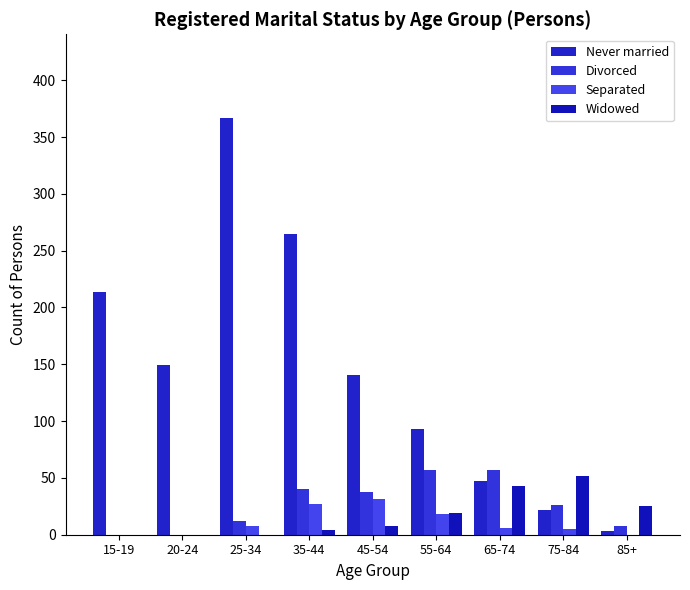

How many groups of bars are there?

9